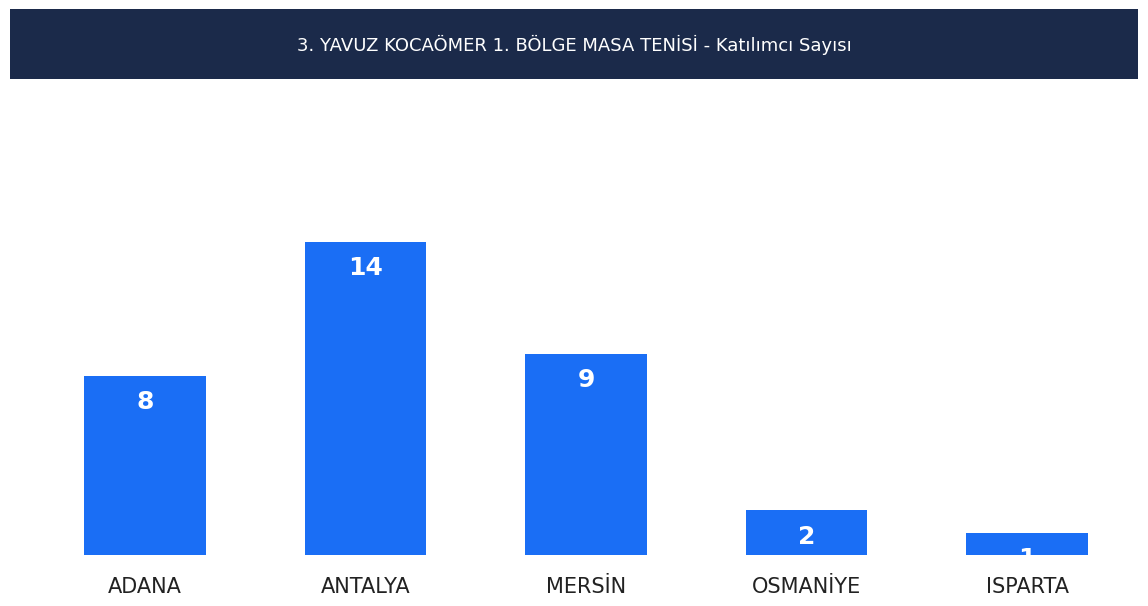

Reading left to right, extract all data points from this chart.

ADANA=8	ANTALYA=14	MERSİN=9	OSMANİYE=2	ISPARTA=1